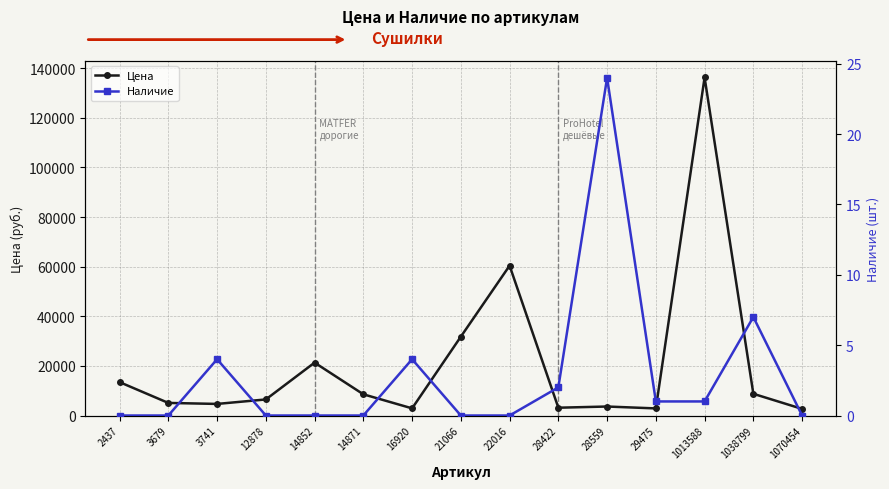

What is the value of the Цена point at the 6th from the left?

8554